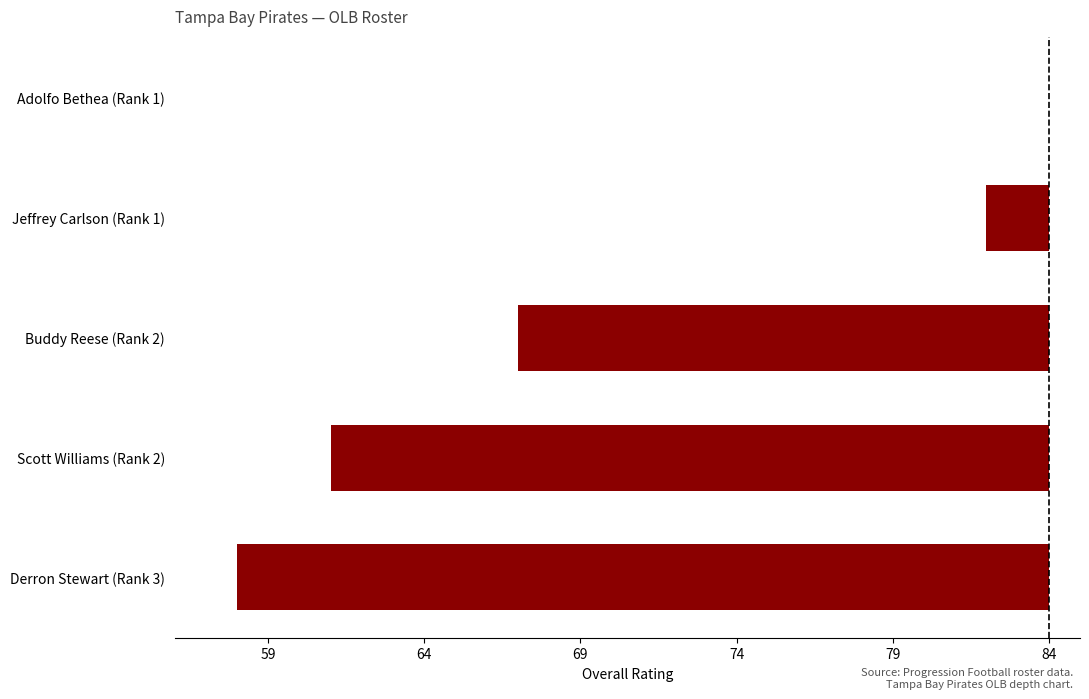

Are the bars horizontal?

Yes